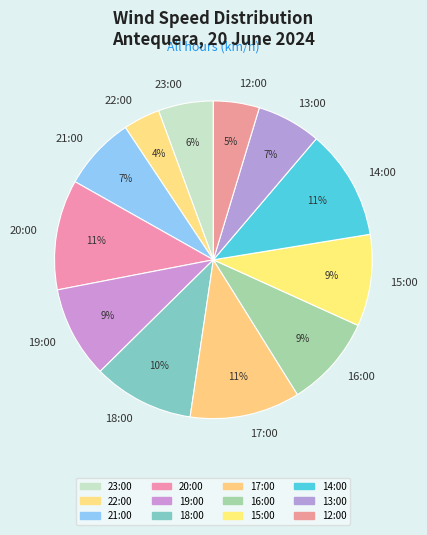

Between 22:00 and 21:00, which is larger?

21:00